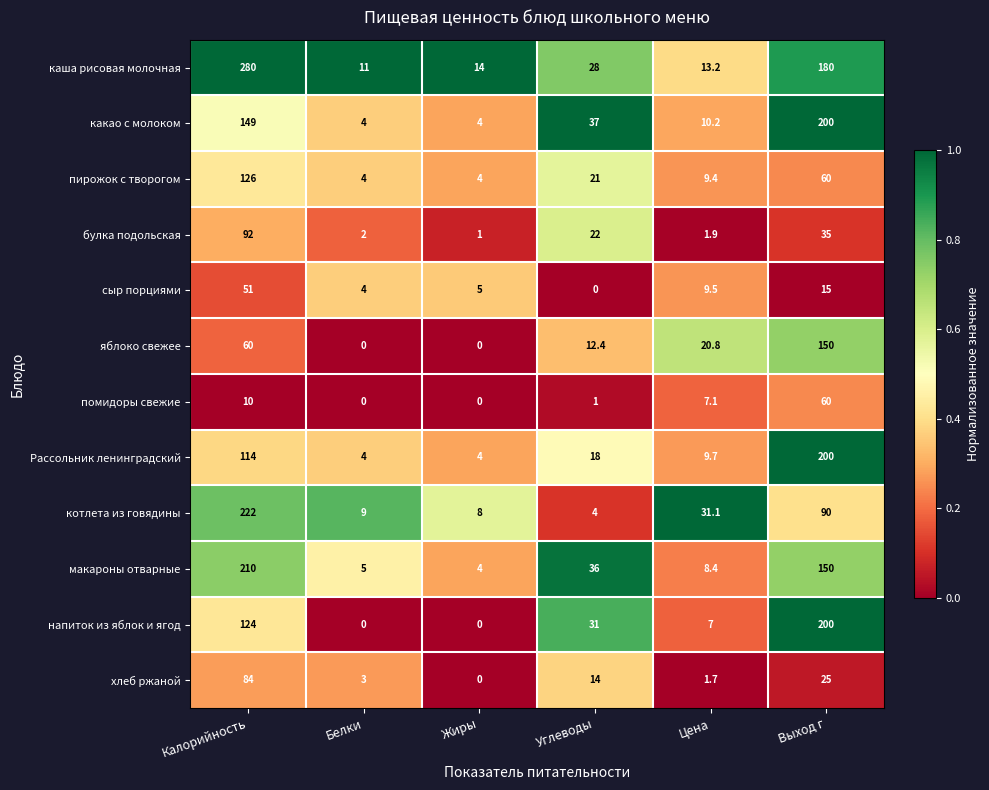

Which label corresponds to the largest value in the chart?

Калорийность